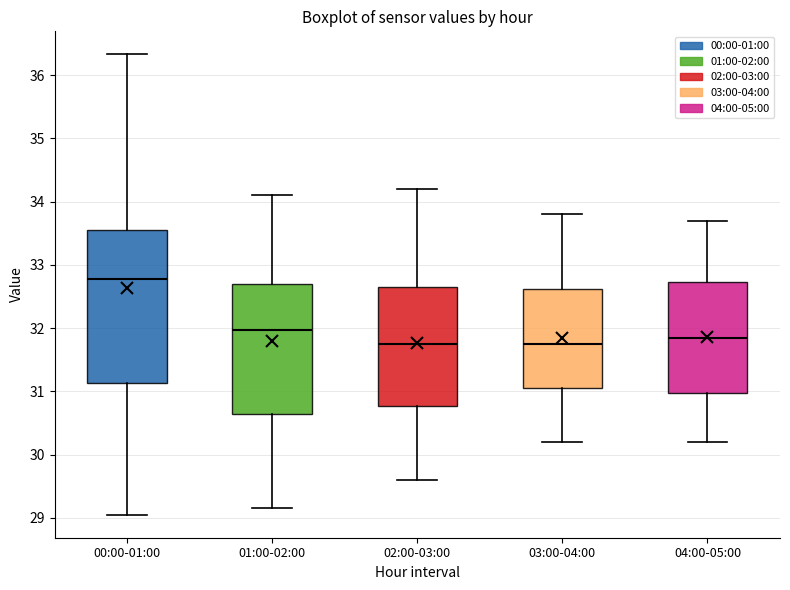

Comparing the boxes themselves (not the whiskers), which one is the tallest?

00:00-01:00